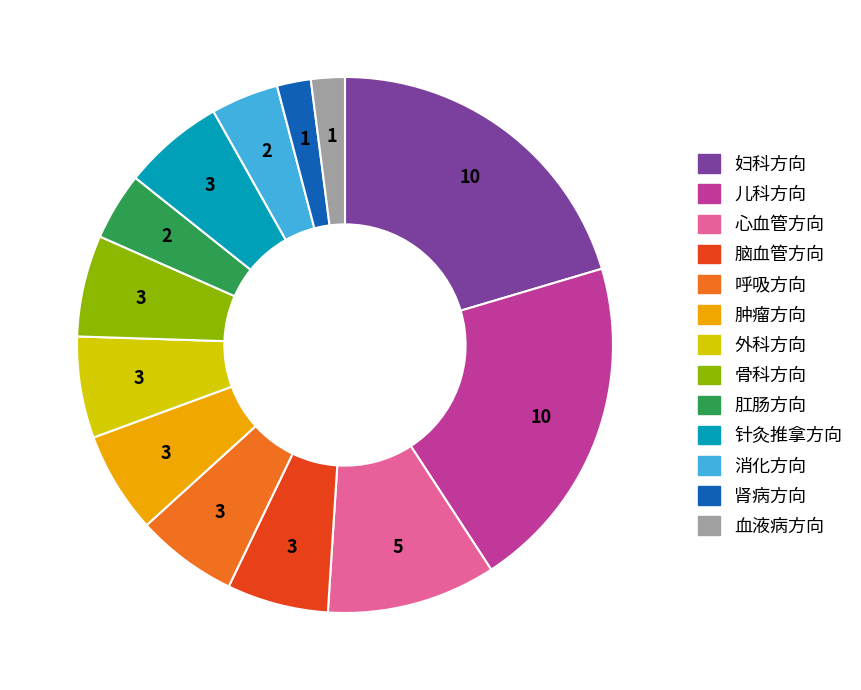

Combined, do 针灸推拿方向 and 脑血管方向 account for over 50%?

No